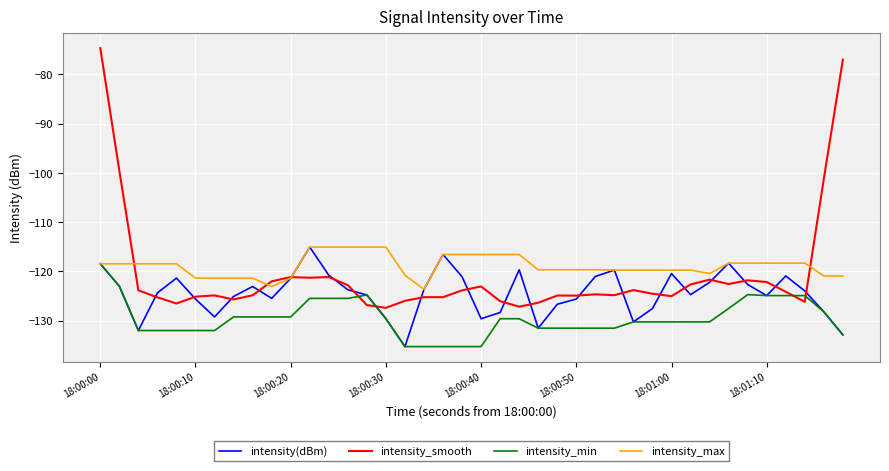

What is the greatest value displayed?

-74.7